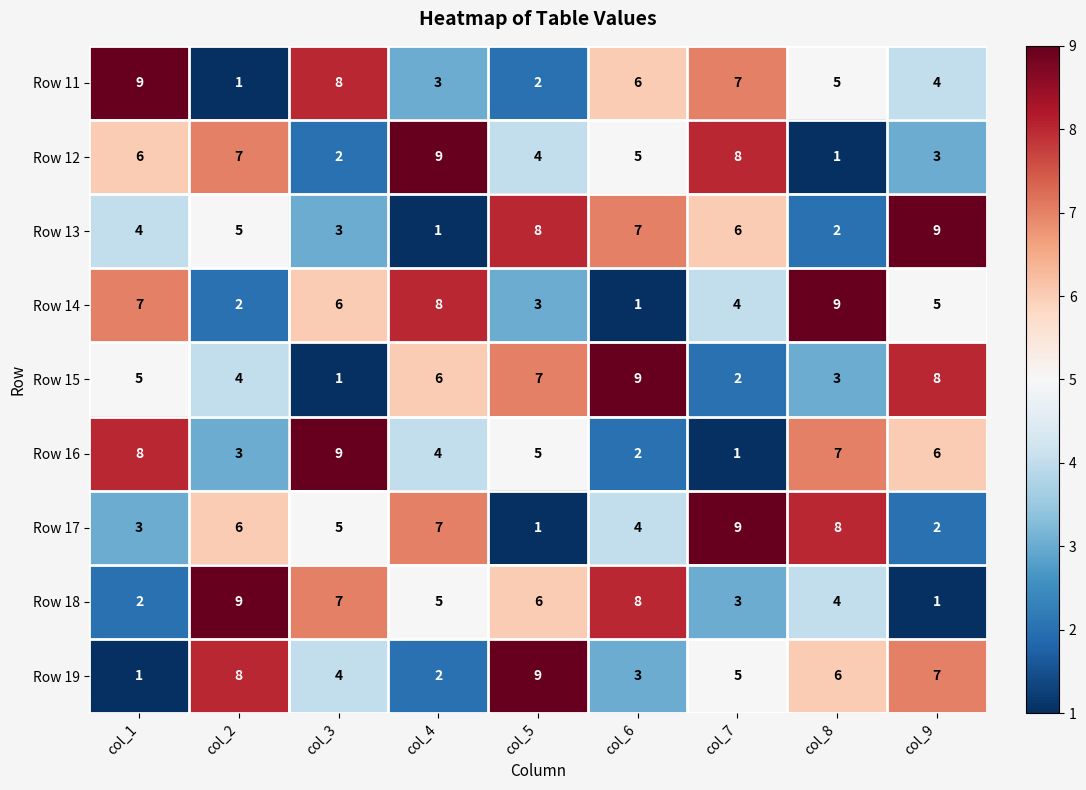

What is the total value across all series at col_5?

45